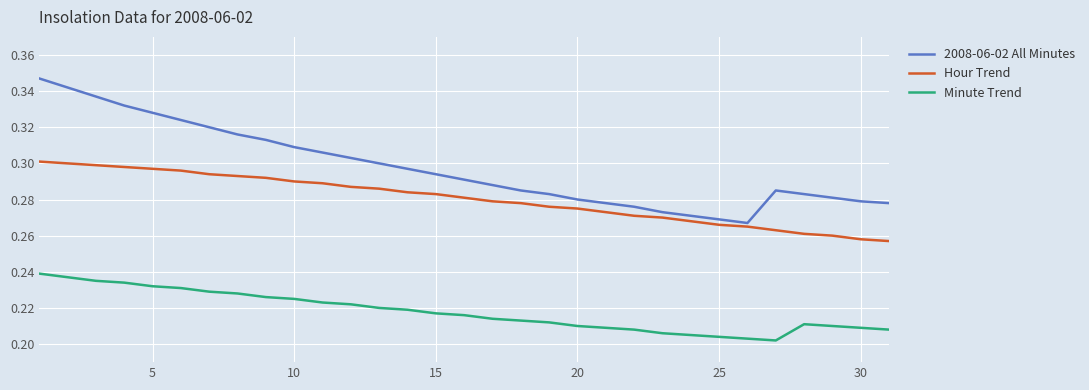

List the series in order of their overall mean, lowest first.

Minute Trend, Hour Trend, 2008-06-02 All Minutes